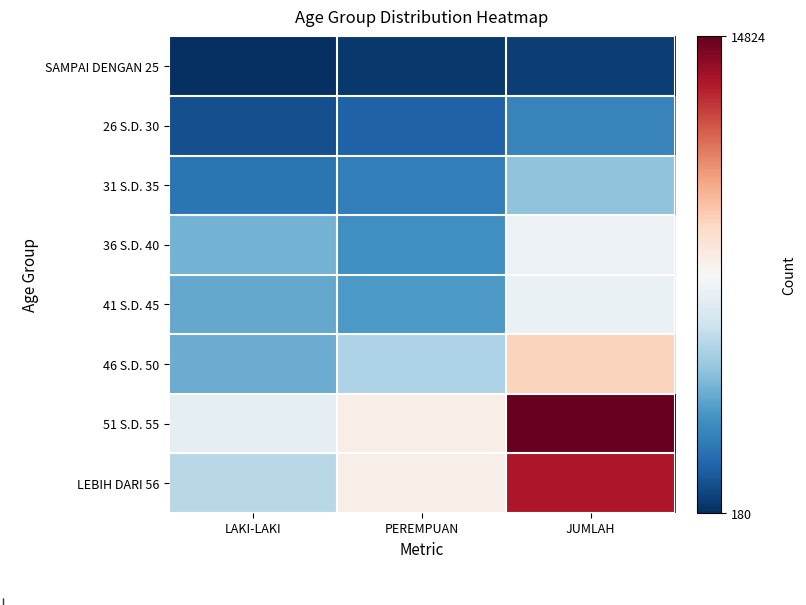

Which series has the largest range (max minus min)?

51 S.D. 55